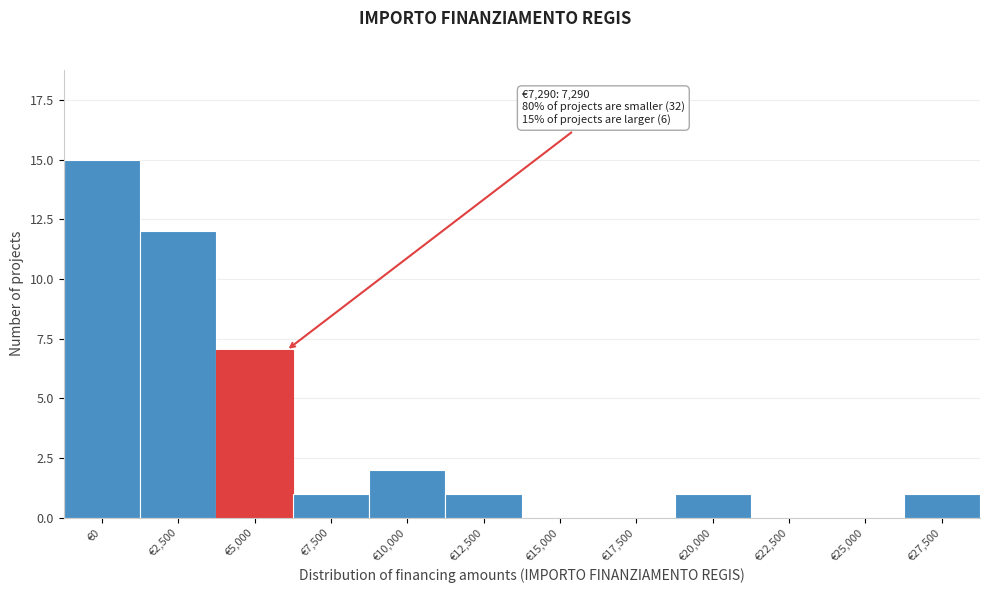

Reading left to right, extract all data points from this chart.

€0=15	€2,500=12	€5,000=7	€7,500=1	€10,000=2	€12,500=1	€15,000=0	€17,500=0	€20,000=1	€22,500=0	€25,000=0	€27,500=1